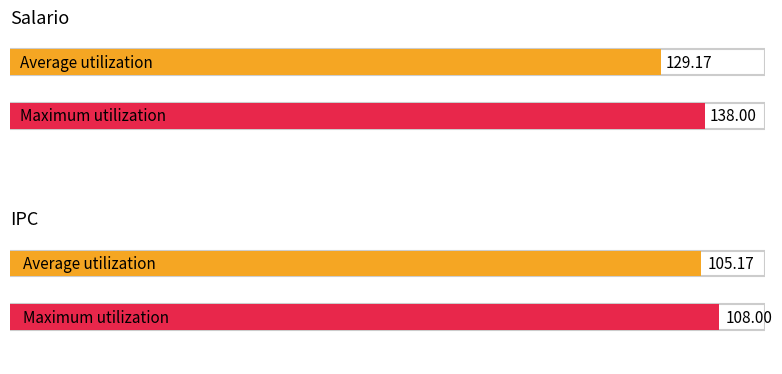

Which series has the largest range (max minus min)?

Salario